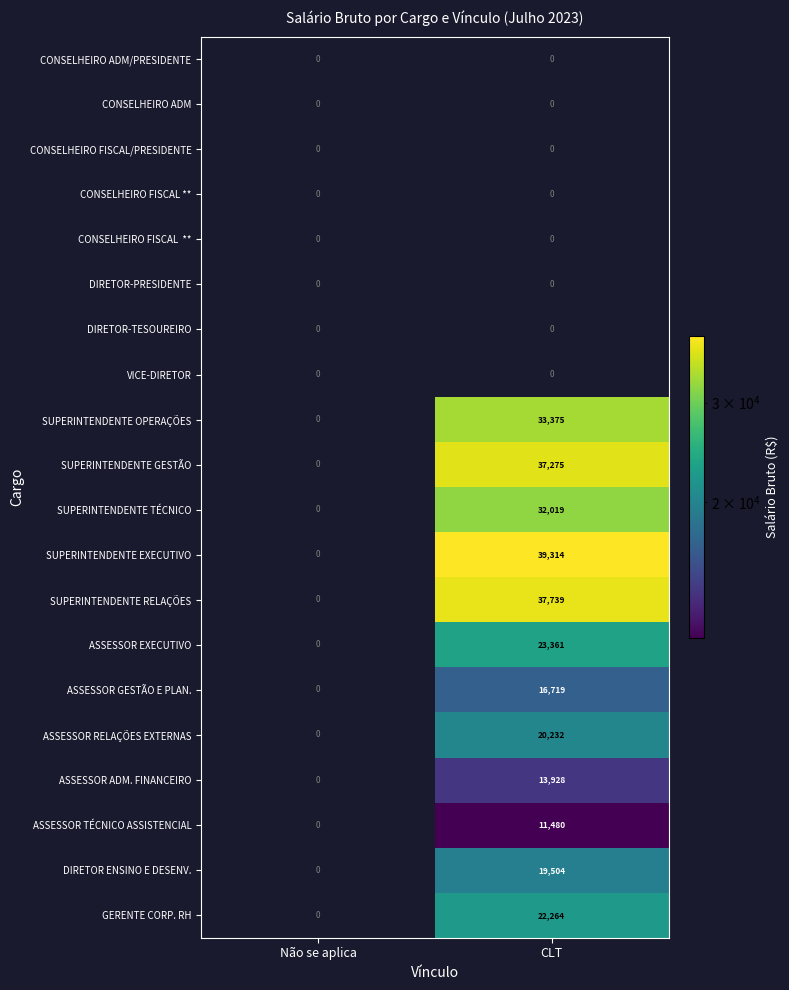

True or false: ASSESSOR ADM. FINANCEIRO has a value of 7784 at CLT.

False